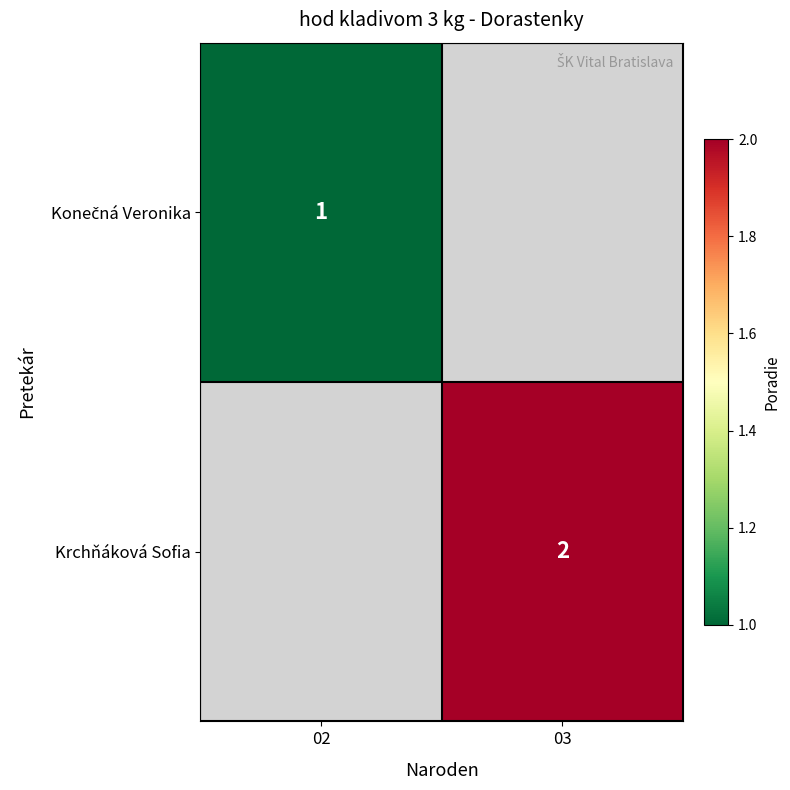

Is it true that Krchňáková Sofia equals 2 at 03?

True